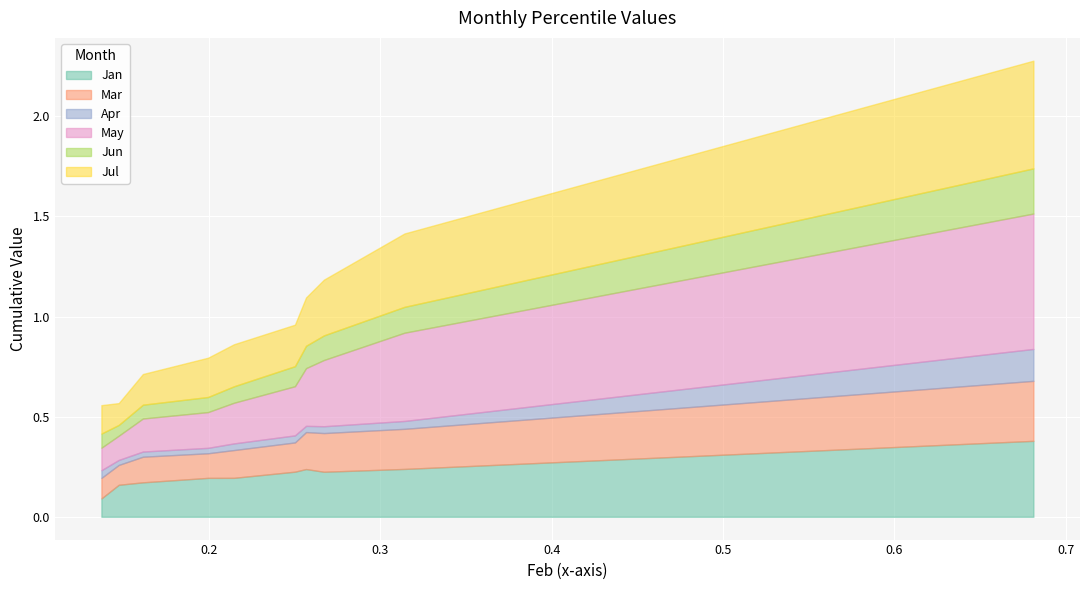

Is the value of Jan at pct95 greater than the value of Jul at pct25?

Yes